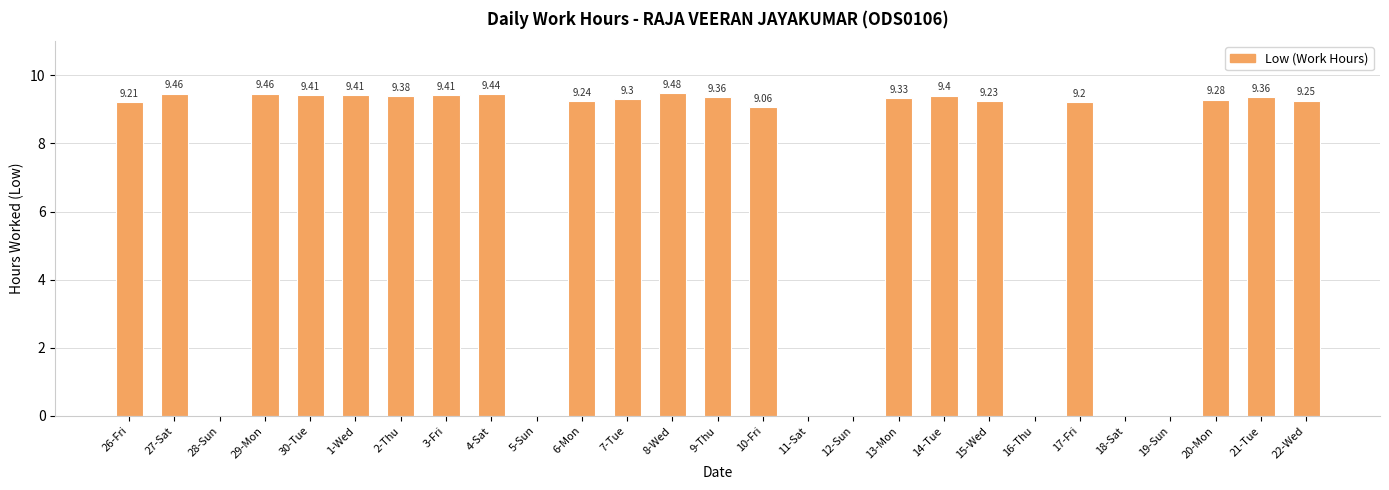

How many values are above zero?

20